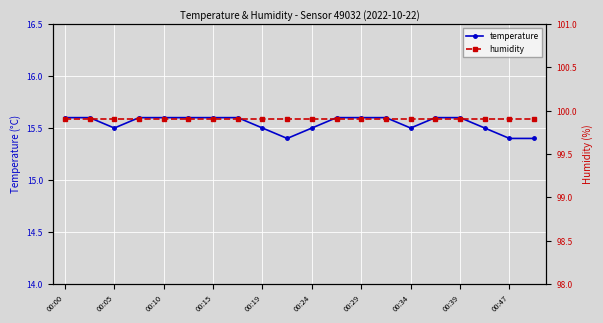

Which series has the largest total across all categories?

humidity